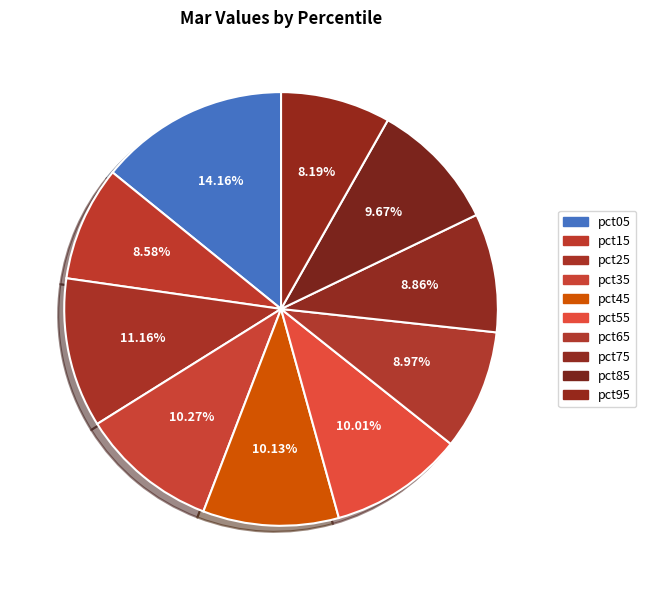

What is the change in value from pct05 to pct85?

-0.1